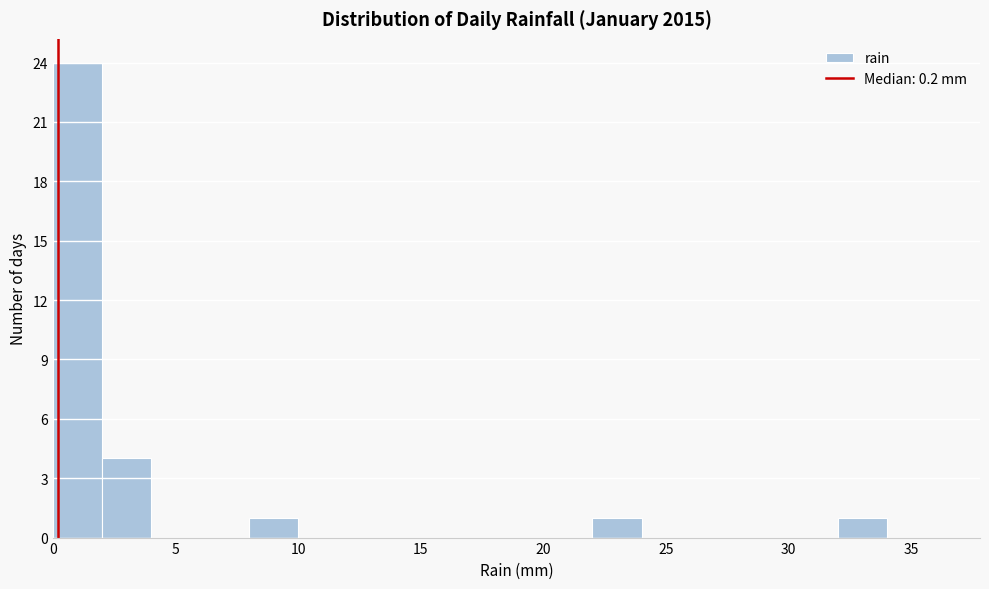

Over which range of the x-axis is the bar tallest?

0 to 2